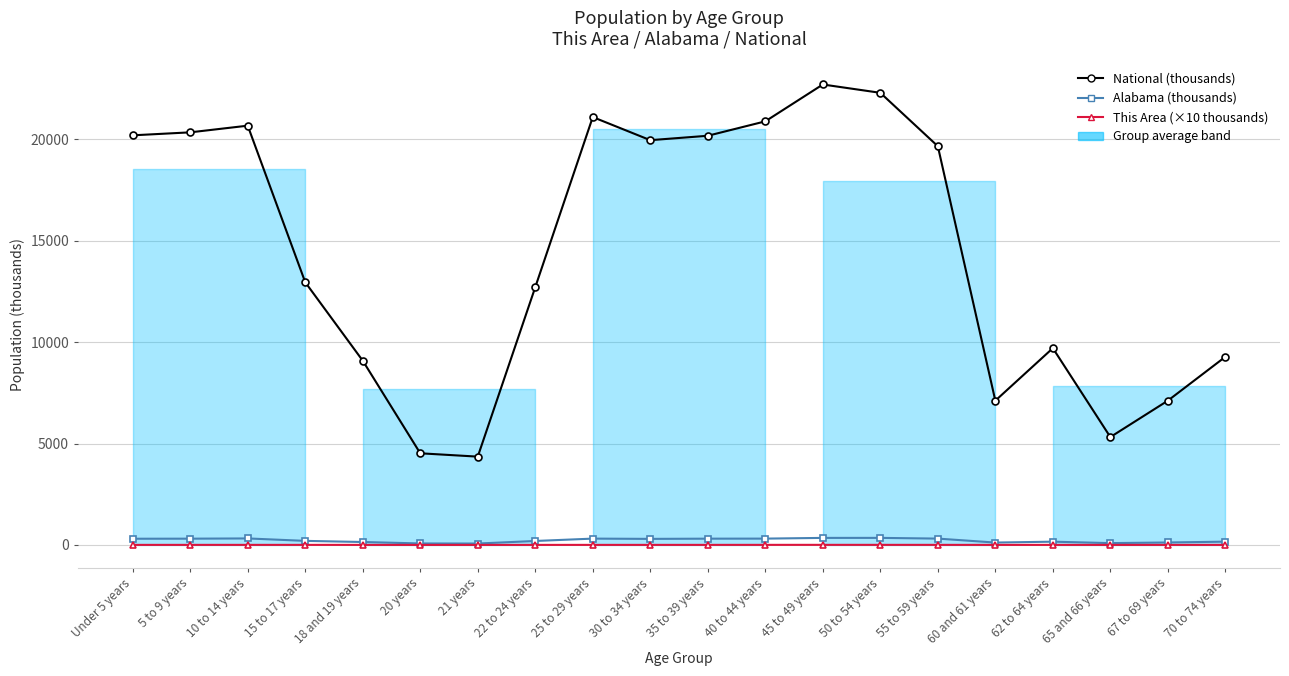

At how many categories does at least one series exceed 5419?

17